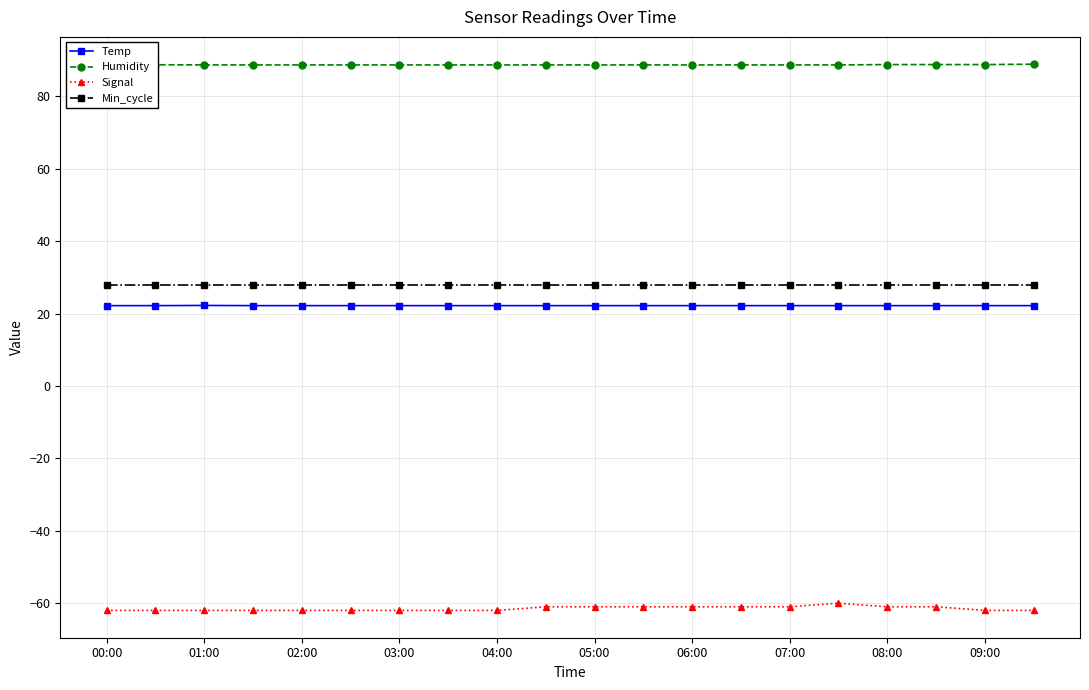

What is the difference between the second highest and second lowest values in the Humidity series?

0.1